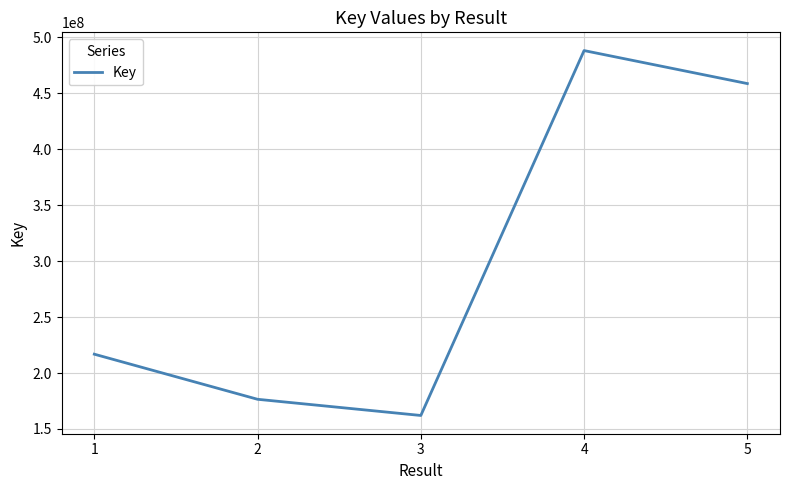

What is the maximum value shown in the chart?

488281566